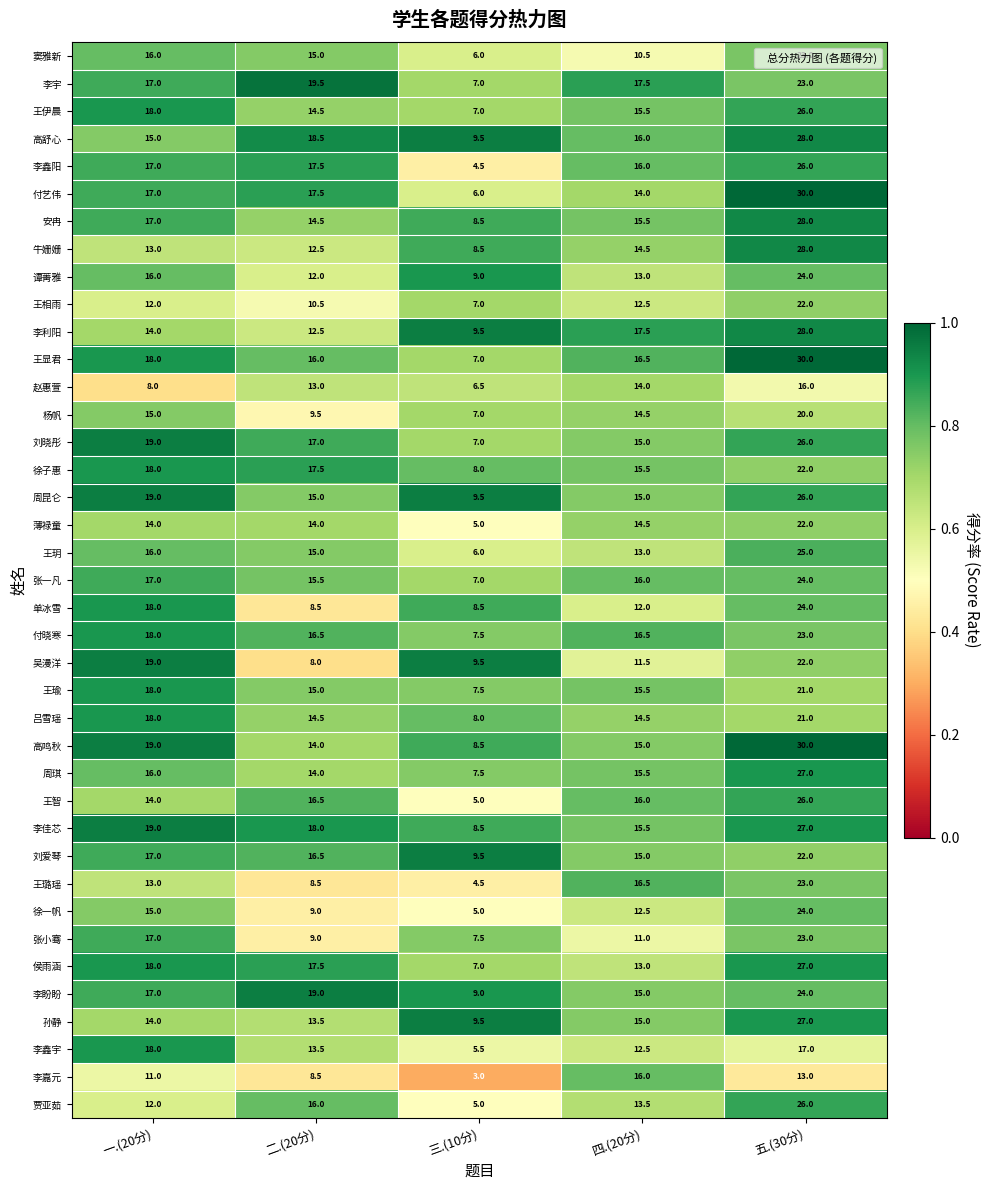

How many 徐一帆 values are between 9 and 15?

3